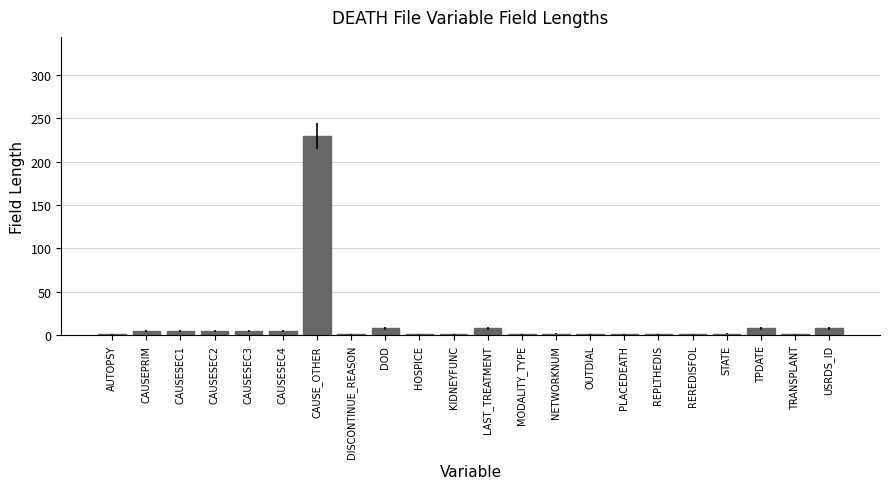

What is the sum of all values?

300